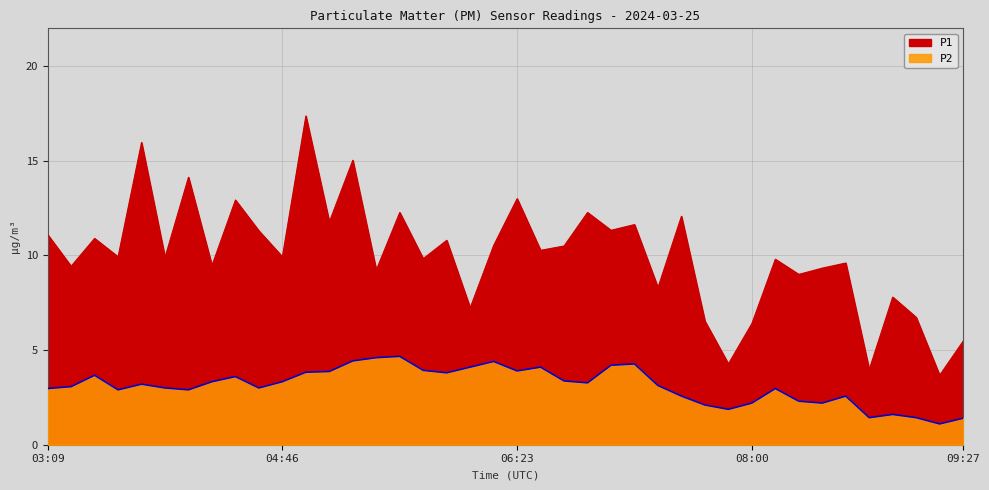

True or false: P2 has a value of 2.9 at 03:38.

True